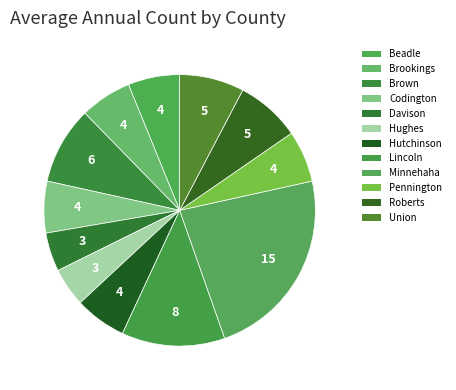

To the nearest percent, what is the average slice percentage?

8%